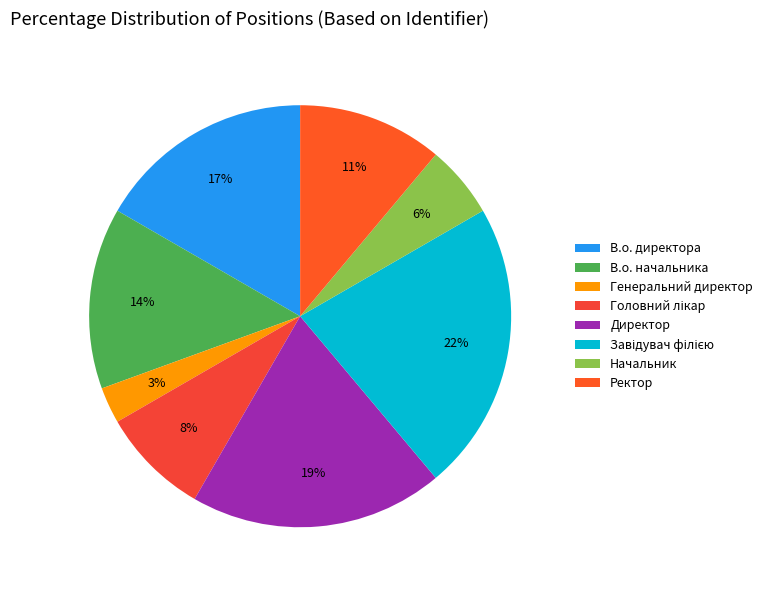

True or false: Директор accounts for 19% of the total.

True